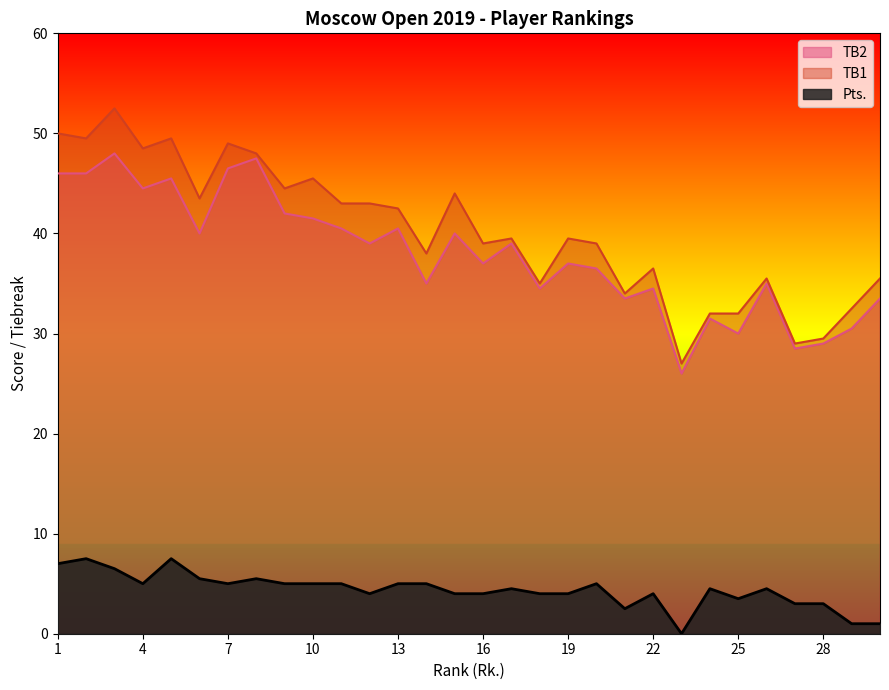

What are all the series names shown in the legend?

TB2, TB1, Pts.